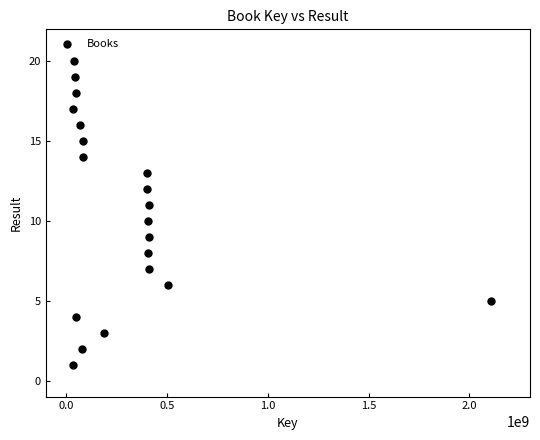

What is the range of X values (max minus min)?

2072131739